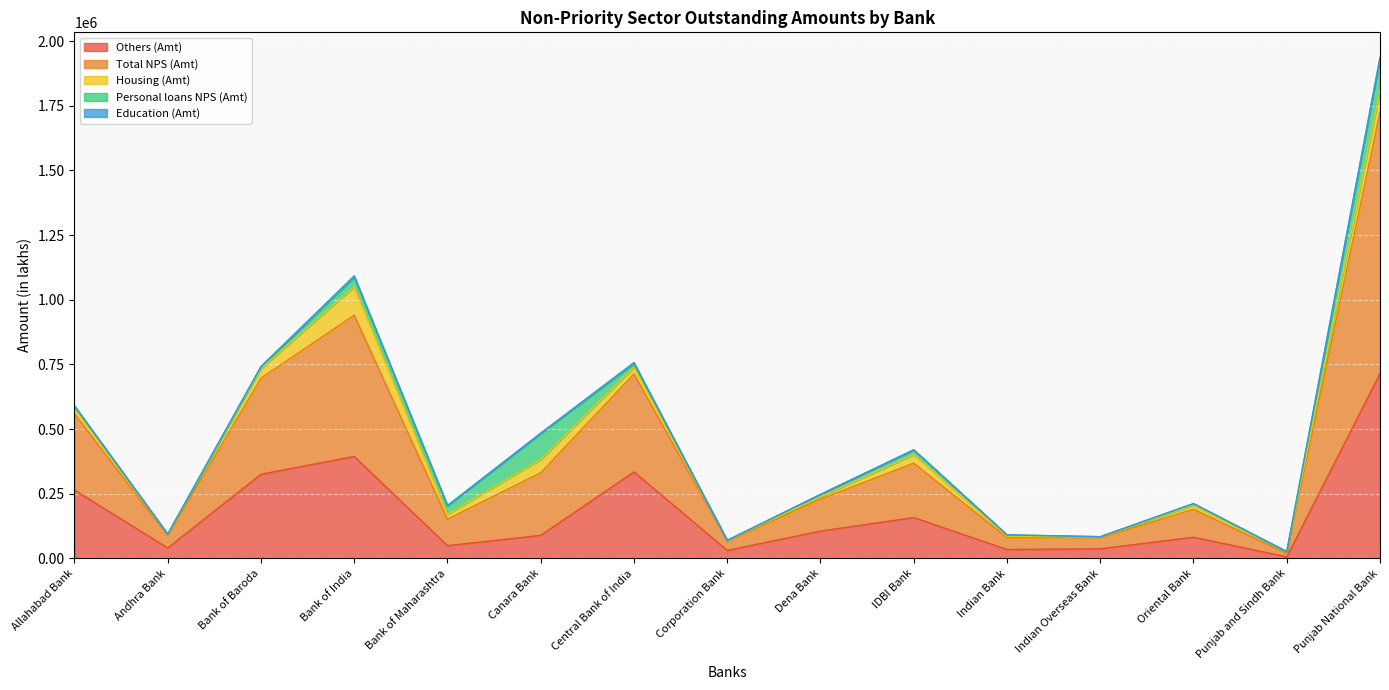

After their last crossing, which series has the higher values: Others (Amt) or Personal loans NPS (Amt)?

Others (Amt)